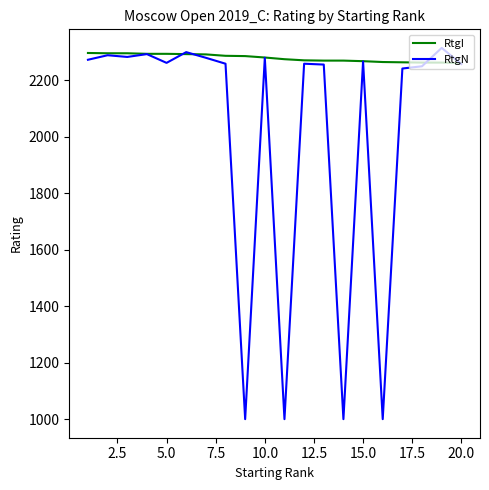

Which series has the largest total across all categories?

RtgI